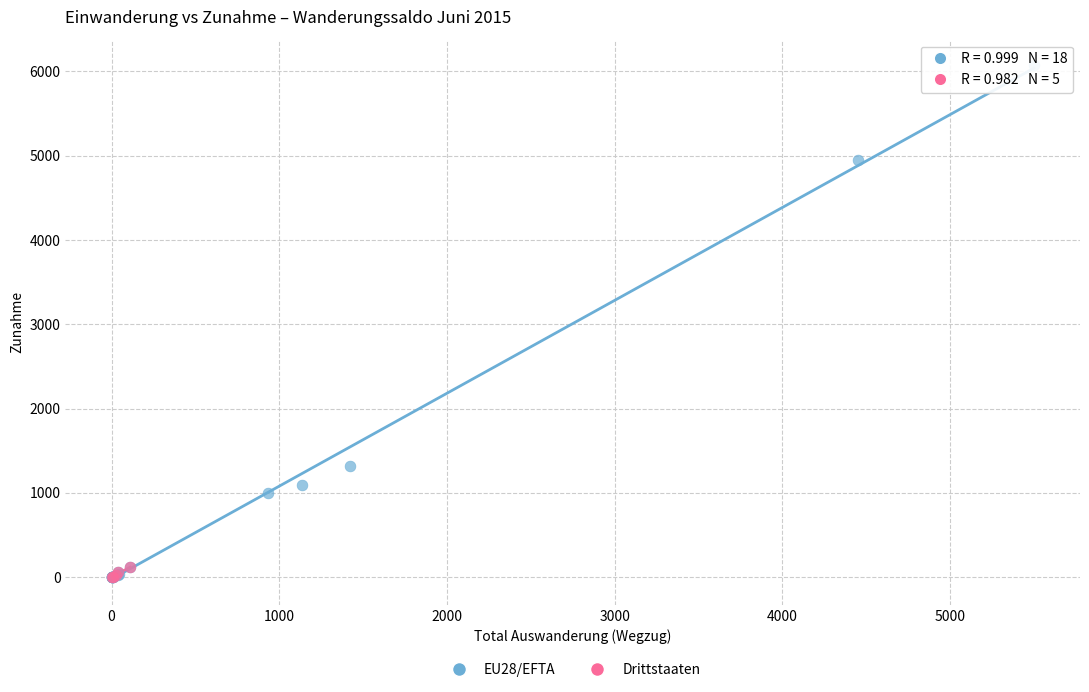

Which series contains the highest Y value?

EU28/EFTA